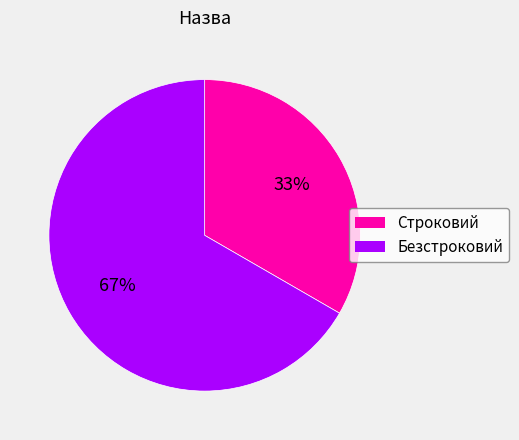

Which slice is the smallest?

Строковий